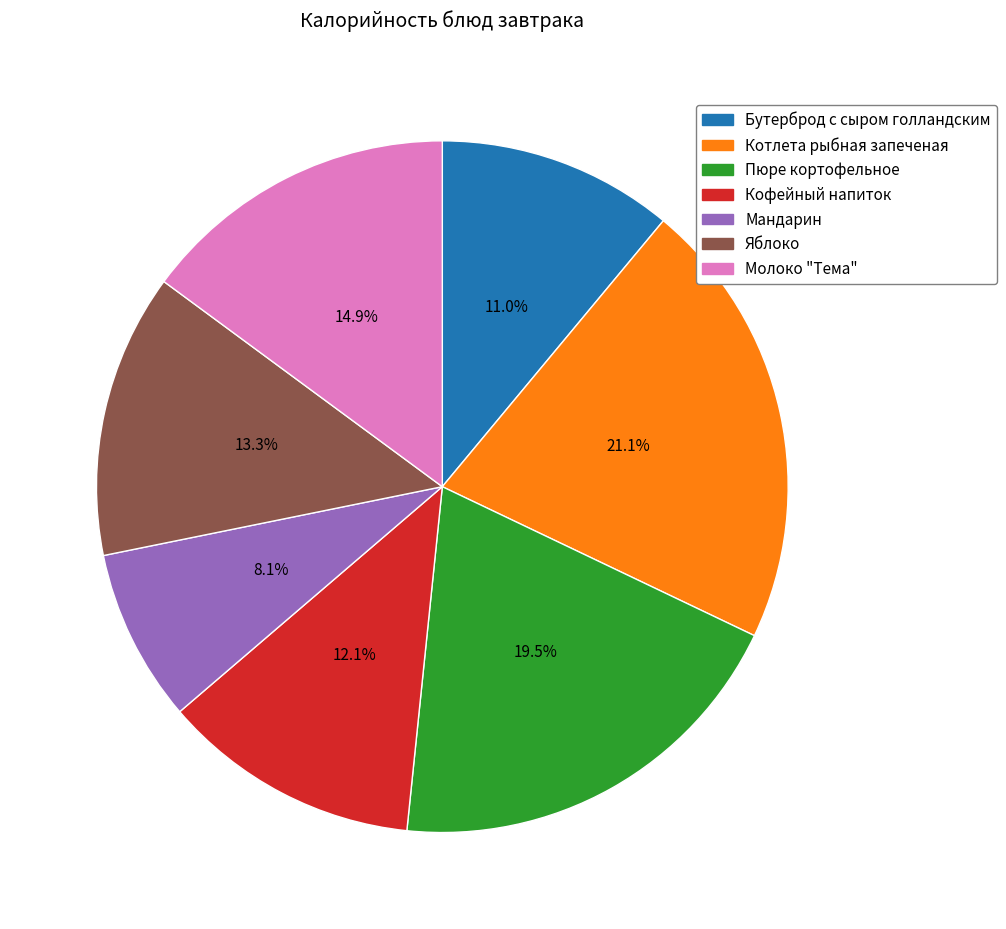

True or false: Котлета рыбная запеченая accounts for 21% of the total.

True